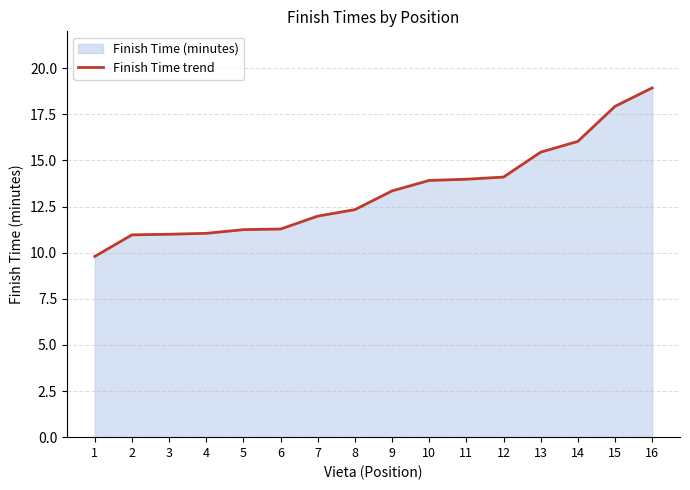

How many lines are shown in the chart?

1